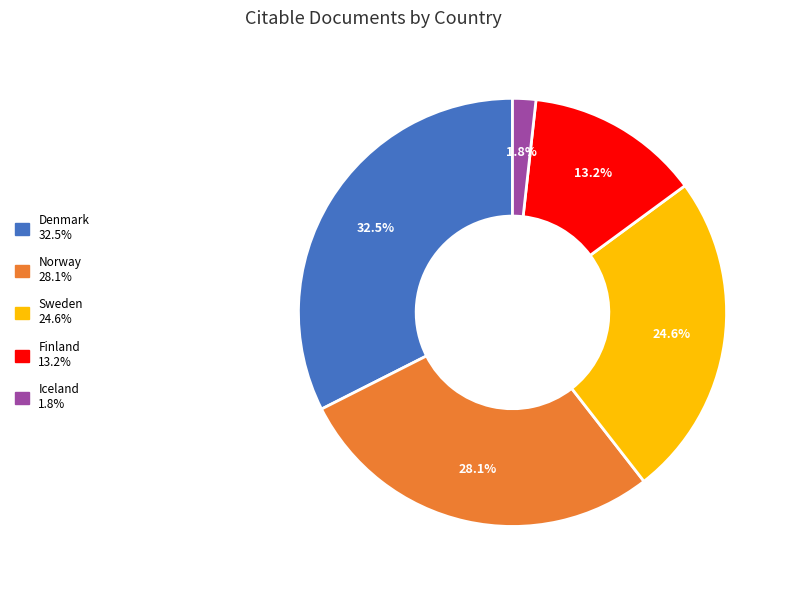

Do Denmark and Sweden together represent more than half of the pie?

Yes